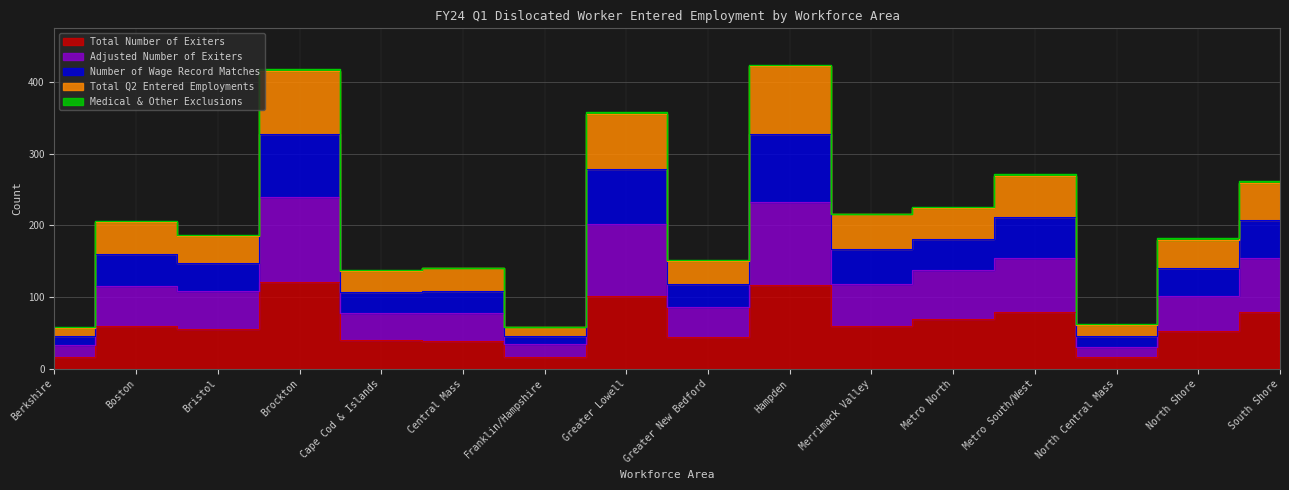

Rank the categories by Adjusted Number of Exiters value from highest to lowest.

Brockton, Hampden, Greater Lowell, Metro South/West, South Shore, Metro North, Merrimack Valley, Boston, Bristol, North Shore, Greater New Bedford, Cape Cod & Islands, Central Mass, Franklin/Hampshire, Berkshire, North Central Mass